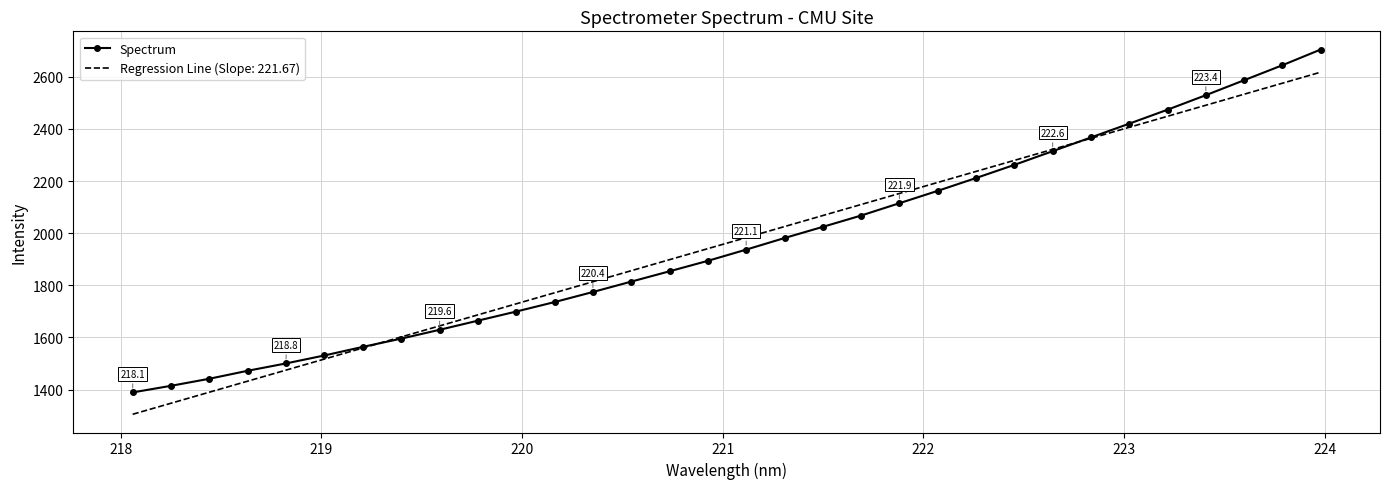

List the series in order of their peak value, highest first.

Spectrum, Regression Line (Slope: 221.67)